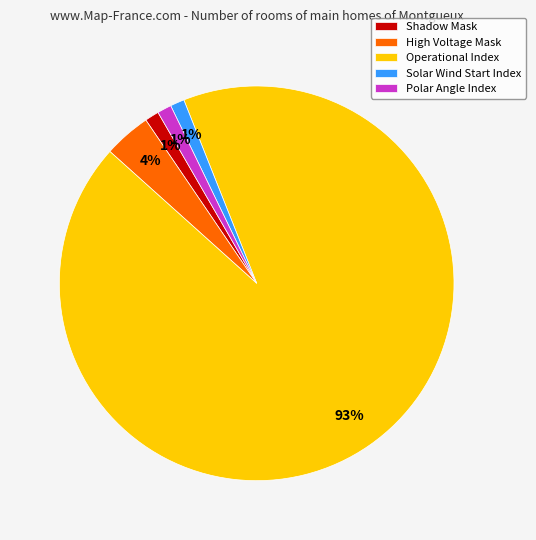

What is the largest slice in the pie chart?

Operational Index